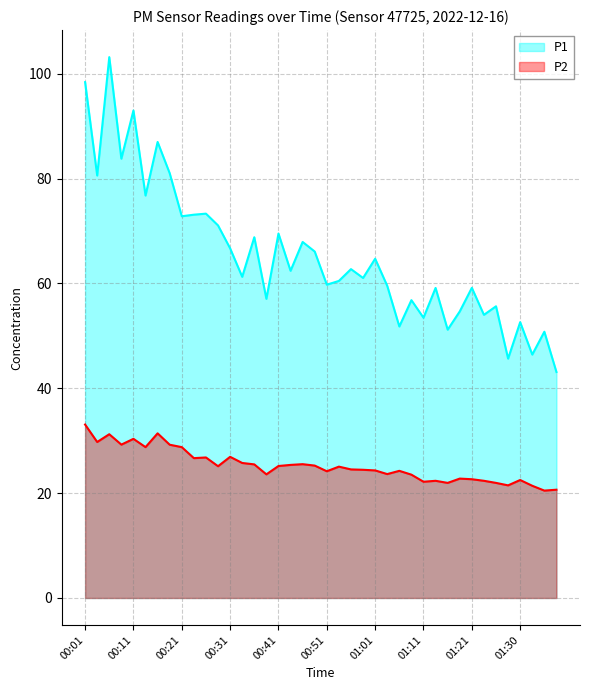

What is the sum of the P2 values at 01:01 and 00:41?

49.5